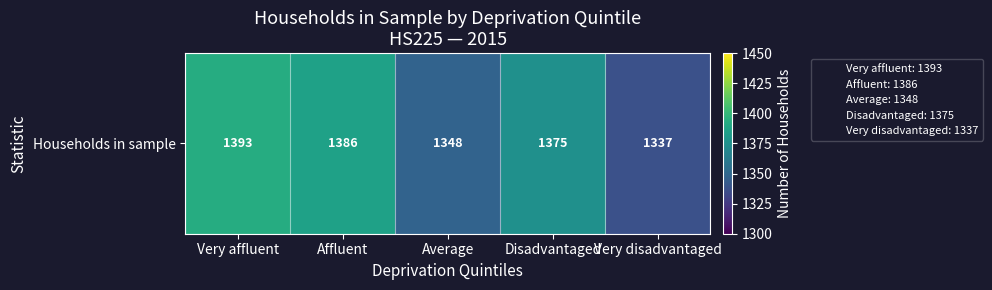

Rank the categories by value from lowest to highest.

Very disadvantaged, Average, Disadvantaged, Affluent, Very affluent